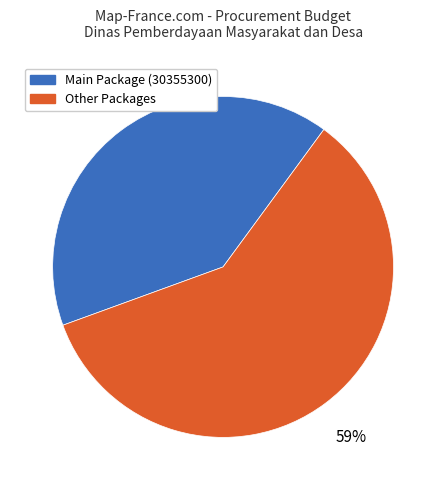

To the nearest percent, what portion does Main Package (30355300) represent?

41%